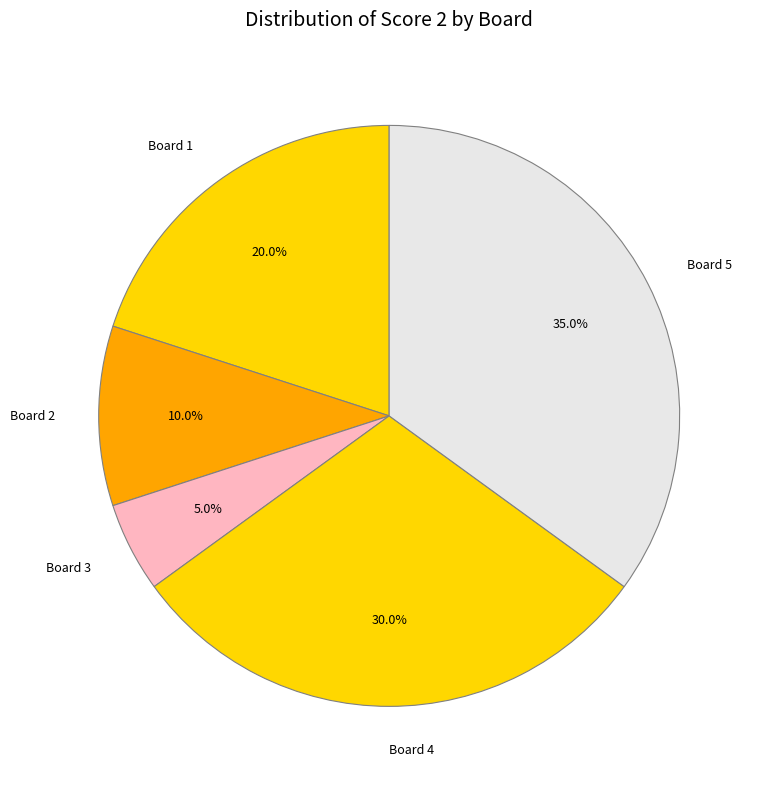

Count the number of slices in the pie.

5